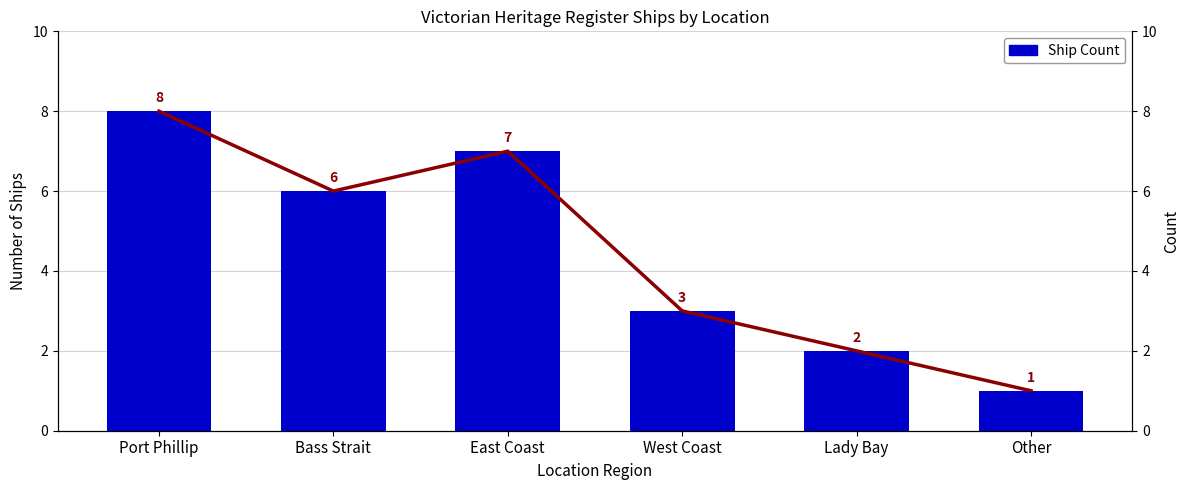

Count the Ship Count Line values in the range 2 to 7.

4